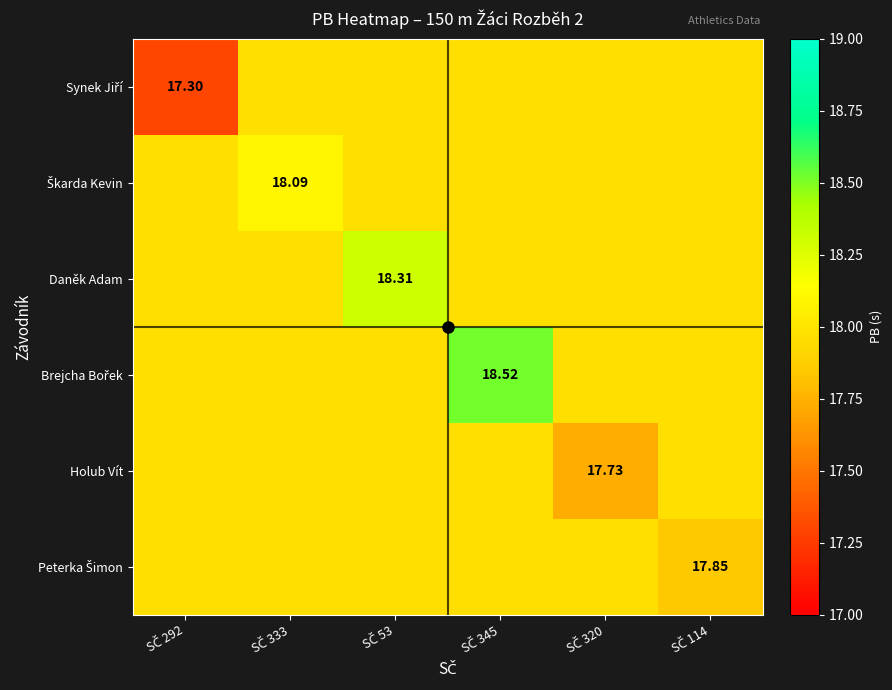

List the labels in order of Škarda Kevin value, smallest first.

SČ 292, SČ 53, SČ 345, SČ 320, SČ 114, SČ 333